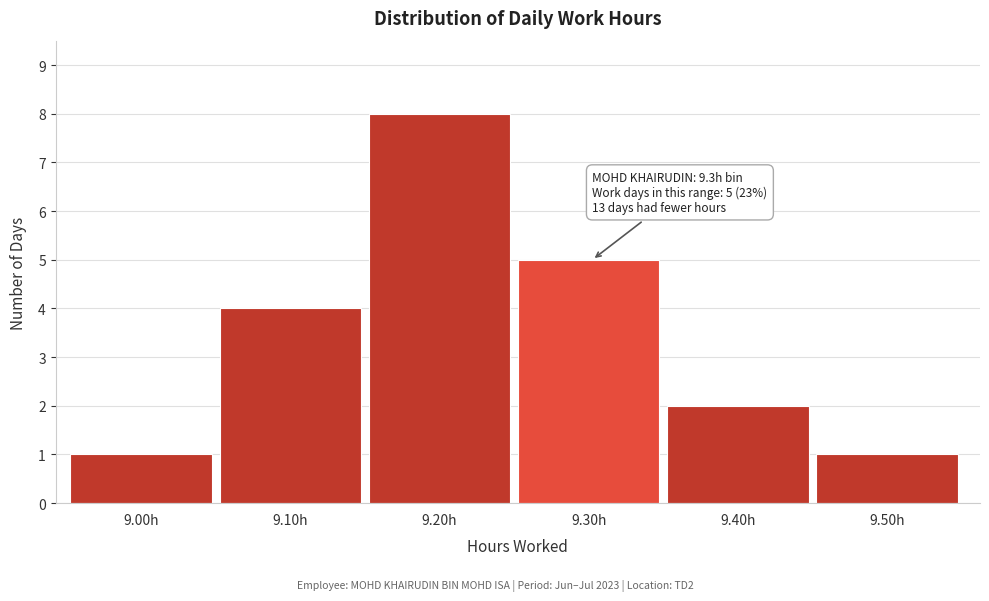

Reading right to left, list all the values displayed in this chart.

9.50h=1	9.40h=2	9.30h=5	9.20h=8	9.10h=4	9.00h=1